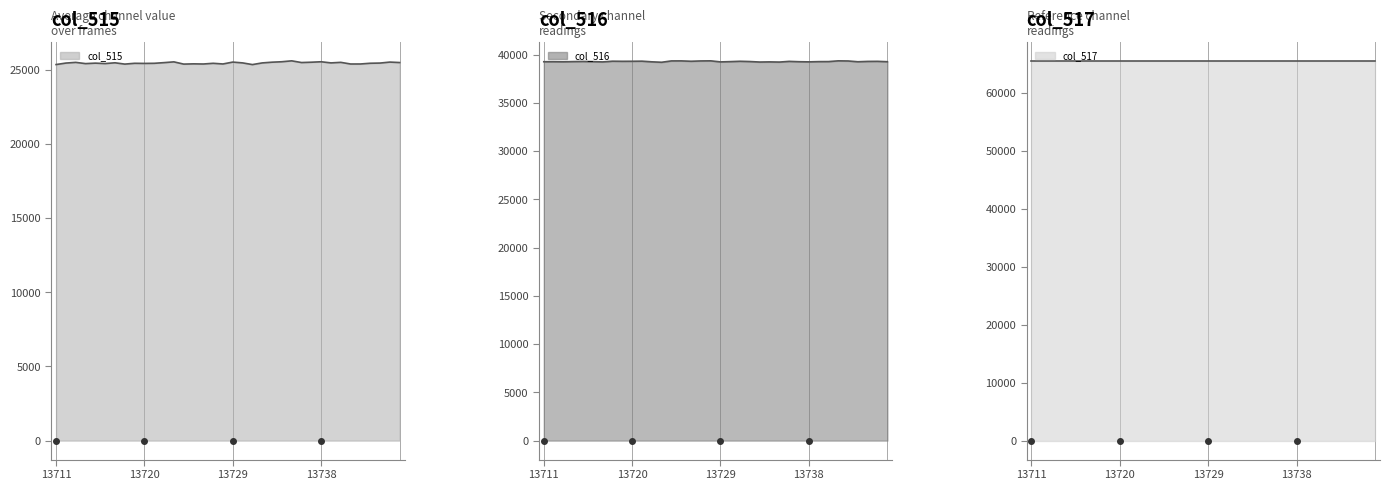

At which label does col_515 reach its peak?

13735